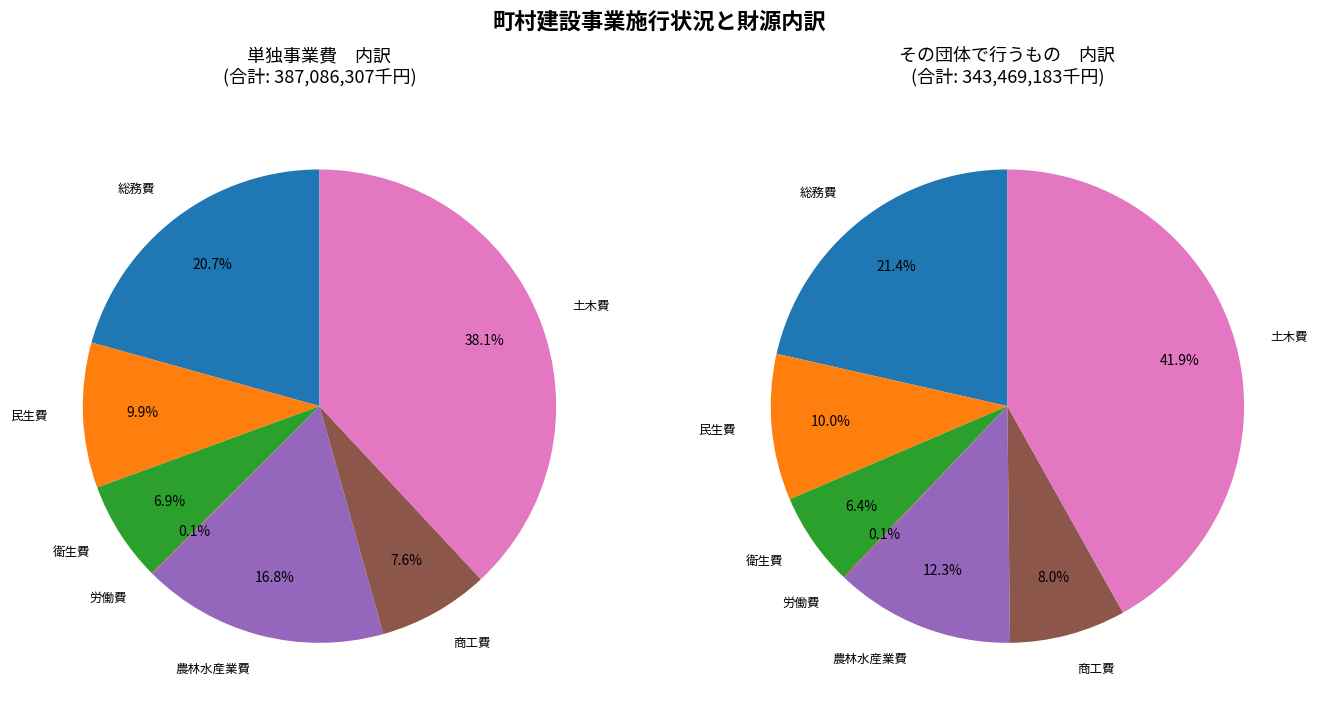

To the nearest percent, what is the average slice percentage?

14%